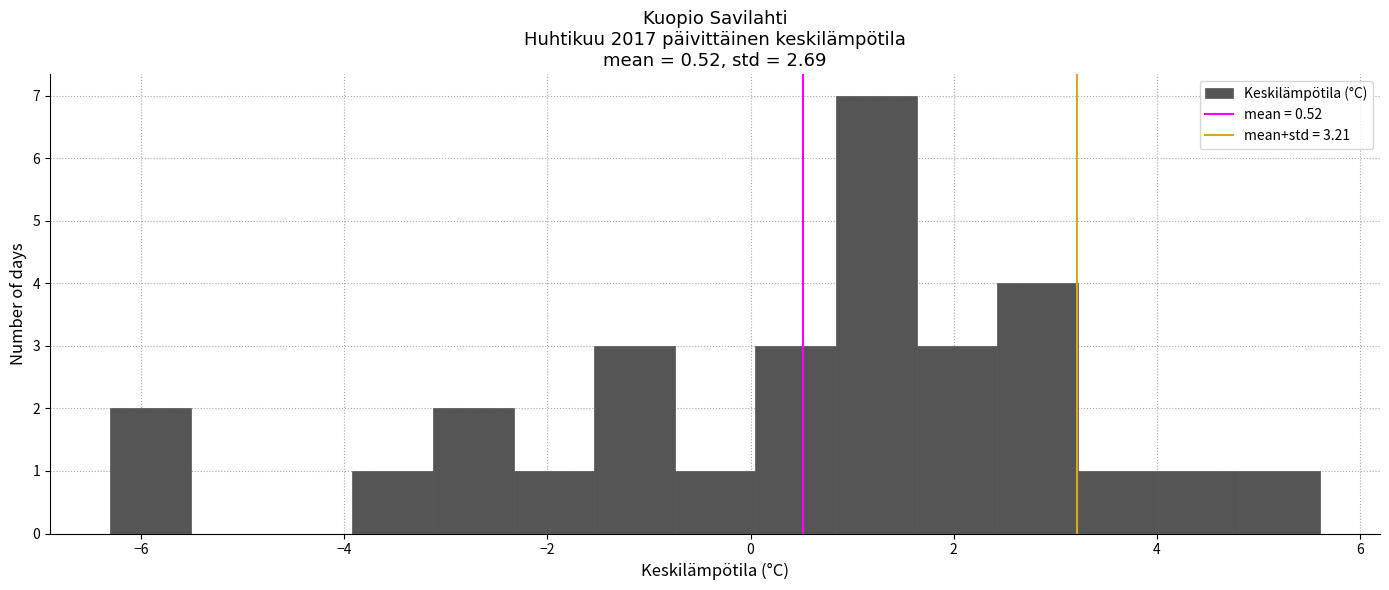

Read against the x-axis, roughly where is the centre of the tallest bar?

1.2